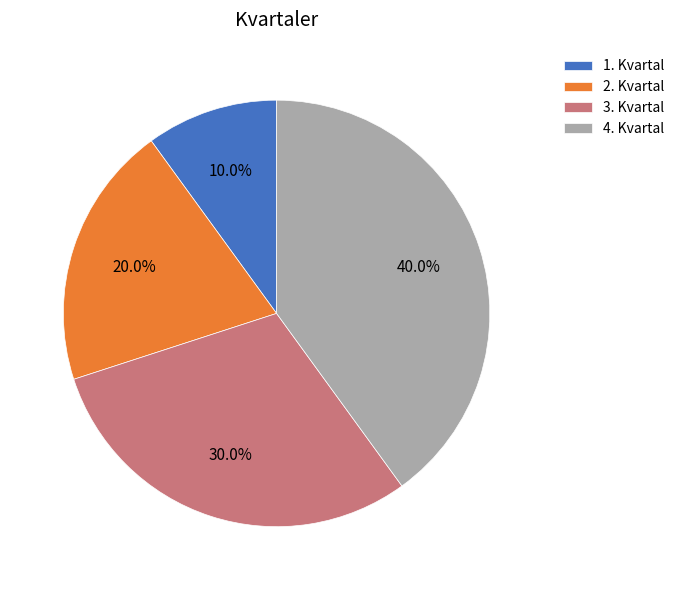

Combined, what portion of the pie is 2. Kvartal and 4. Kvartal?

60.0%